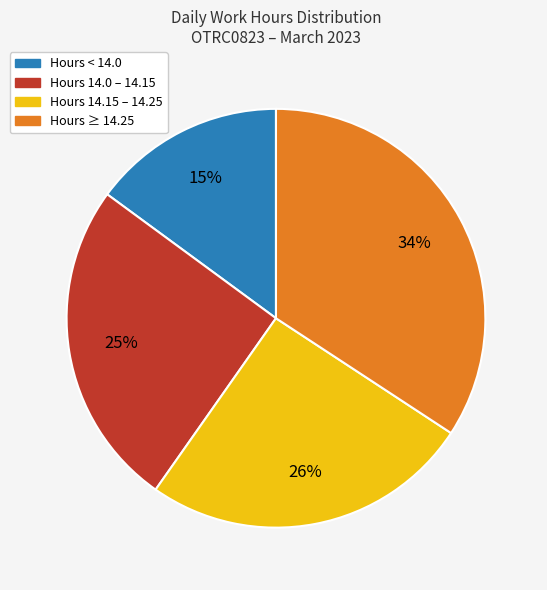

Which category has the smallest portion of the pie?

Hours < 14.0